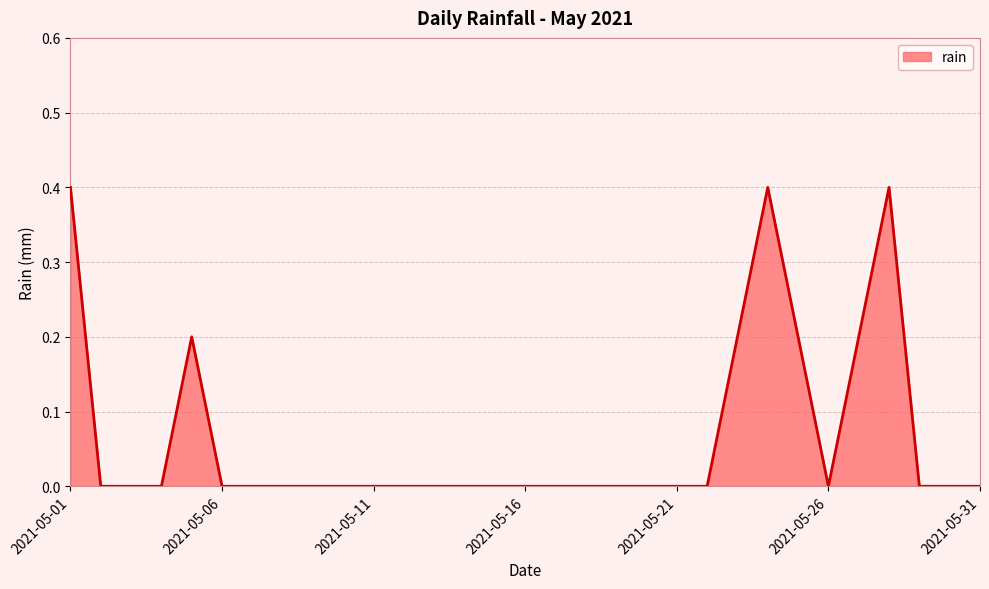

How many lines are shown in the chart?

1